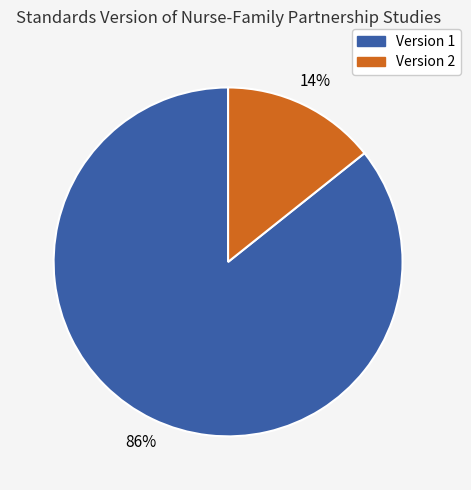

Is there any slice that represents more than half of the pie?

Yes